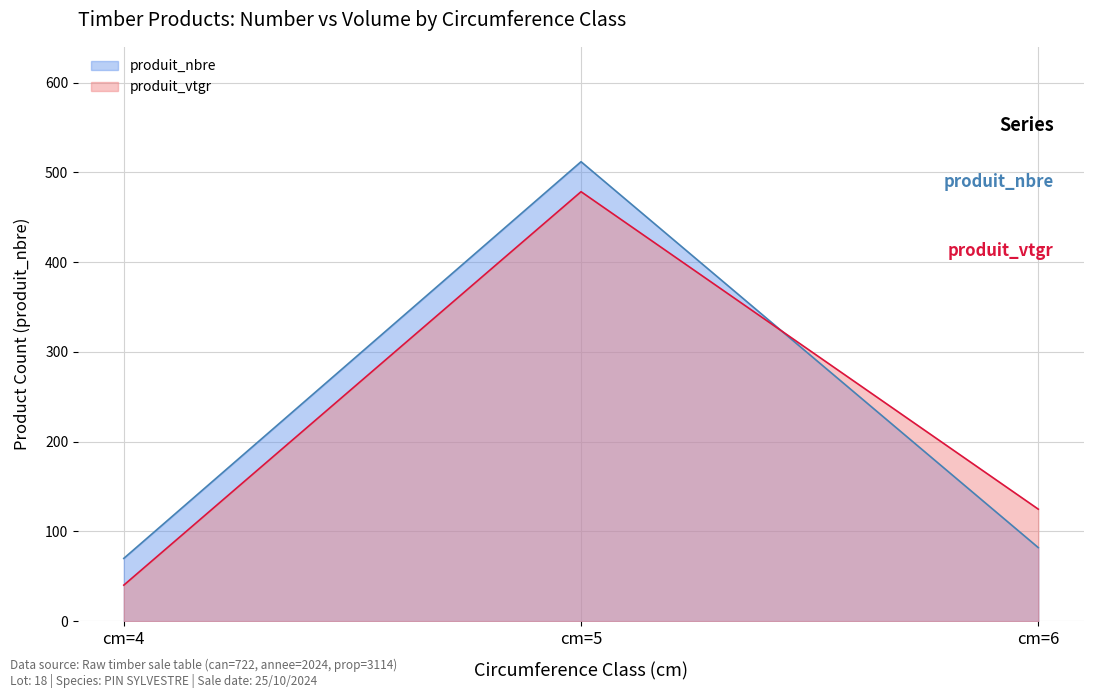

Reading left to right, what are all the values shown in this chart?

produit_nbre: 70.0	512.0	82.0
produit_vtgr: 40.2	478.6	124.8